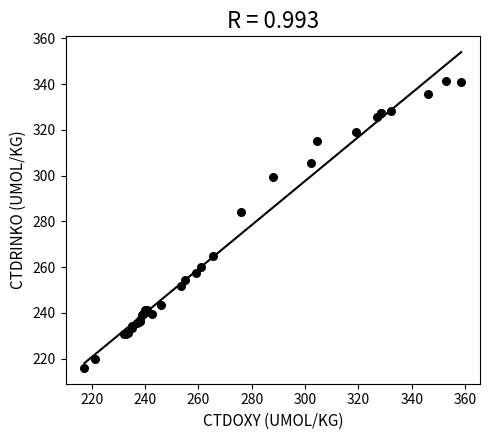

What Y value in the scatter plot is closest to 278?

283.9